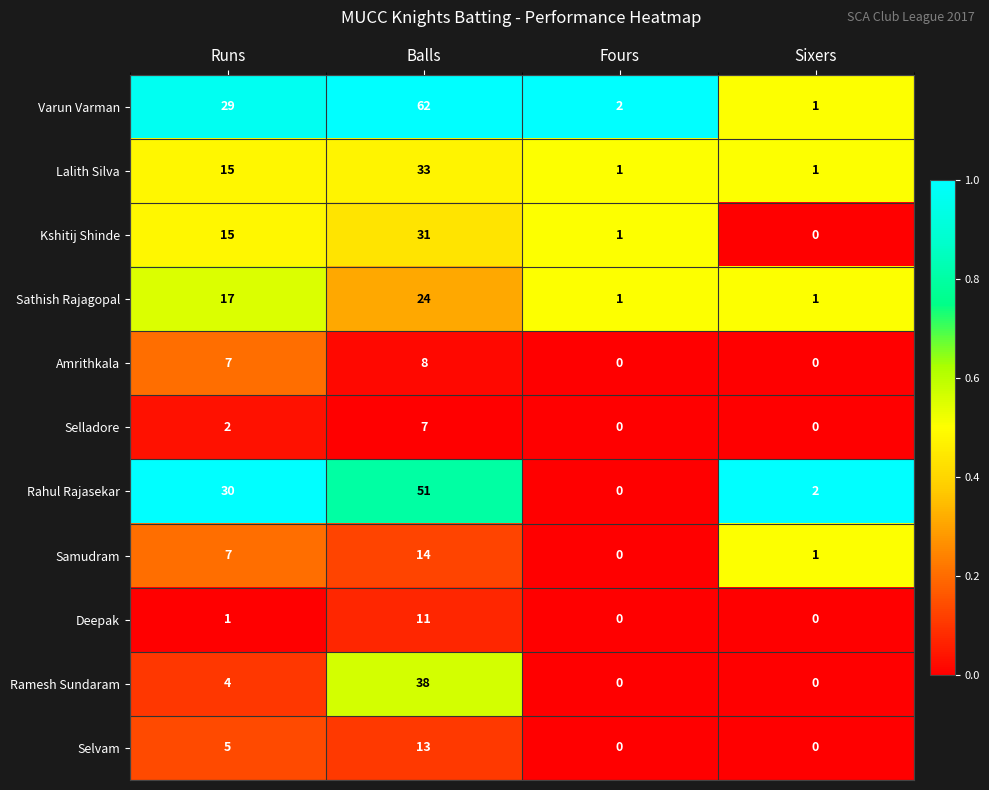

What is the difference between the highest and lowest values at Balls?

55